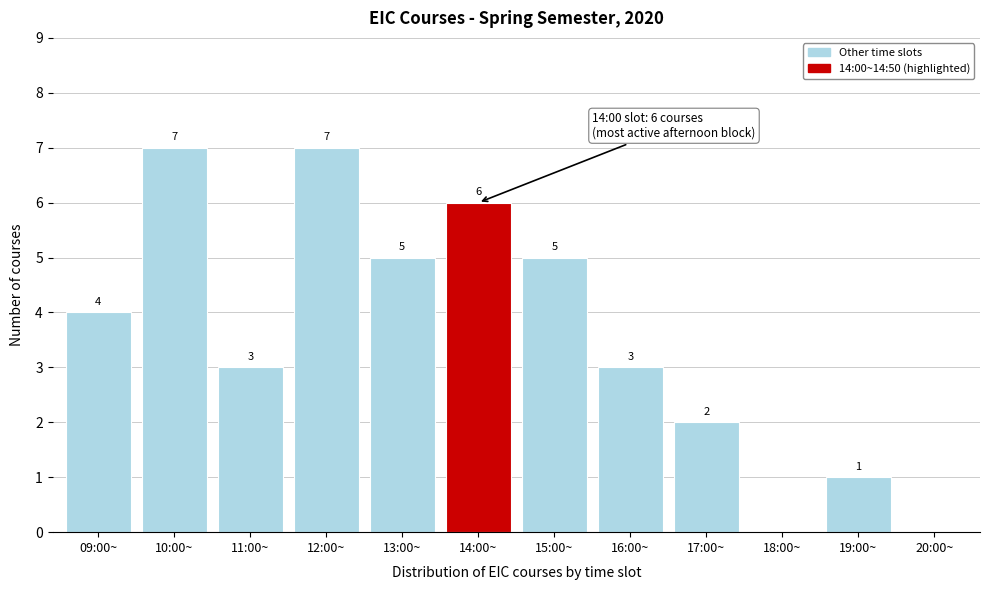

Reading left to right, list all the values displayed in this chart.

09:00~=4	10:00~=7	11:00~=3	12:00~=7	13:00~=5	14:00~=6	15:00~=5	16:00~=3	17:00~=2	18:00~=0	19:00~=1	20:00~=0